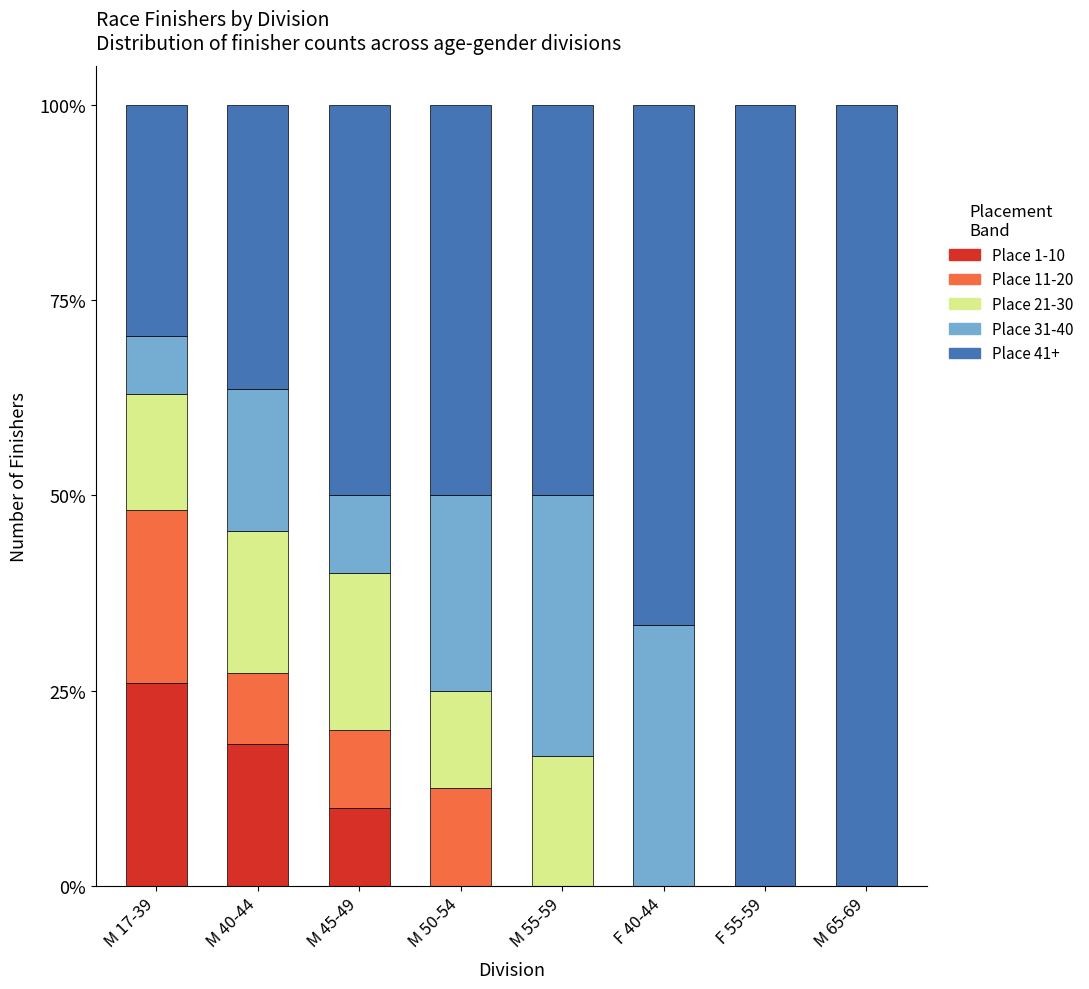

What are all the series names shown in the legend?

Place 1-10, Place 11-20, Place 21-30, Place 31-40, Place 41+